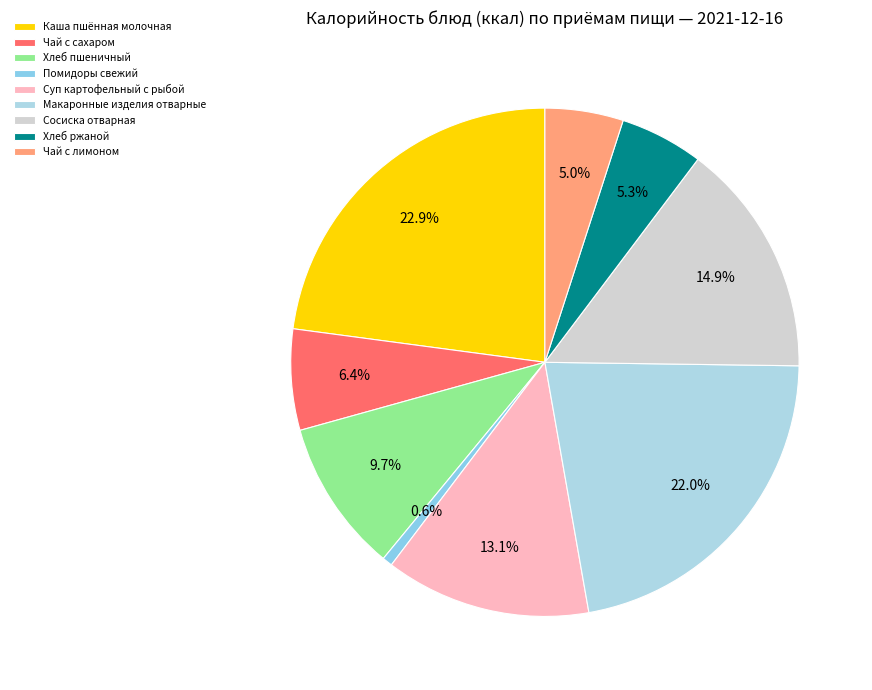

Is there a majority slice in this chart?

No